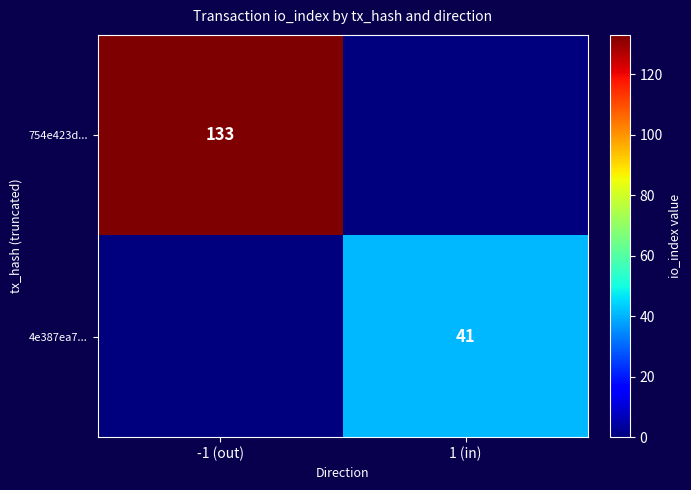

Is it true that 4e387ea7... equals 63 at 1 (in)?

False